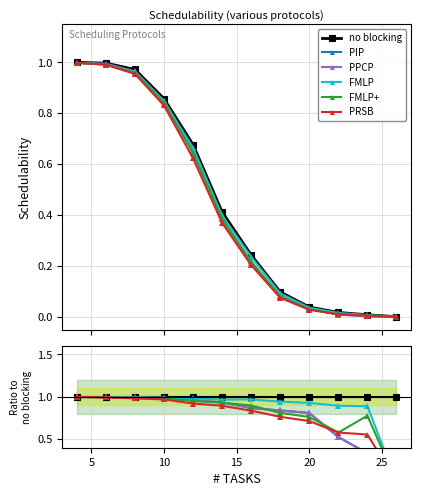

How many lines are shown in the chart?

6